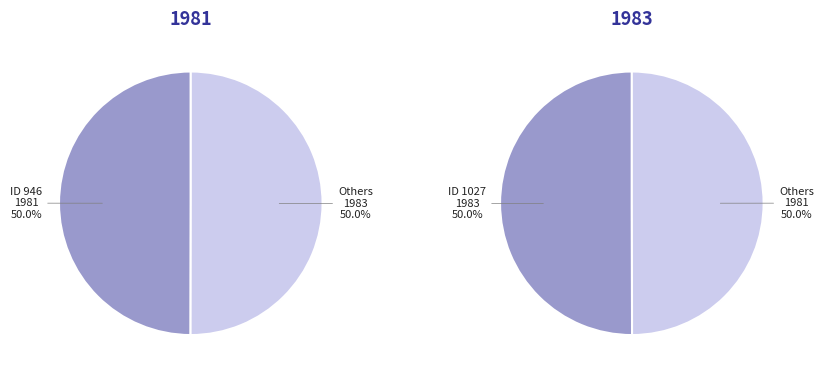

Is it true that 1027 is 59% of the pie?

False